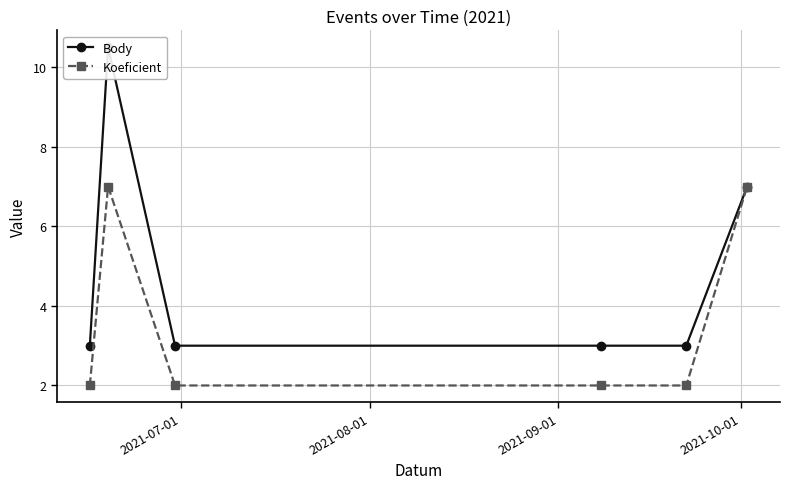

What is the maximum value for Body?

10.5